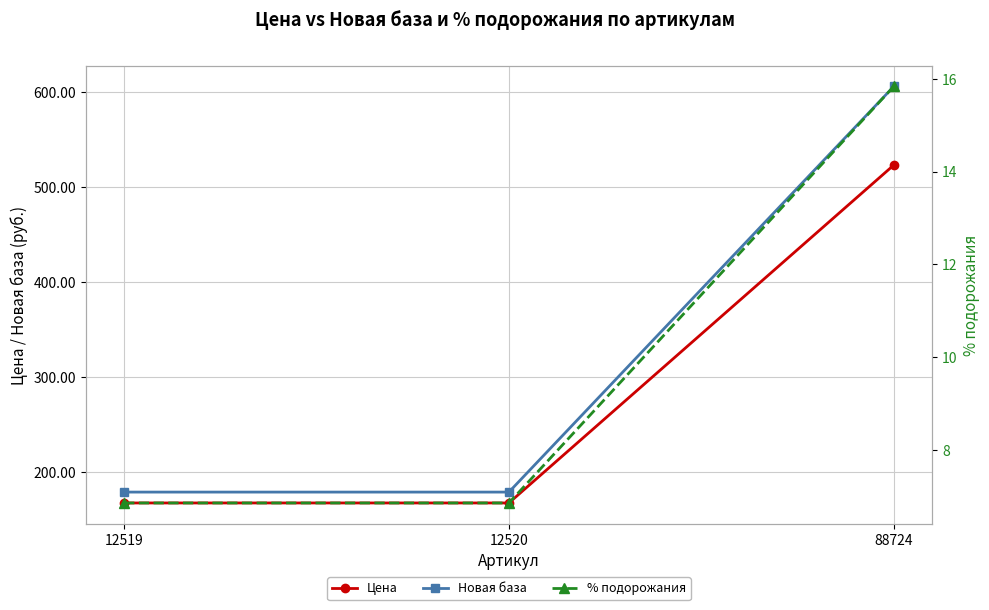

Between 12520 and 88724, which series saw the biggest shift?

Новая база